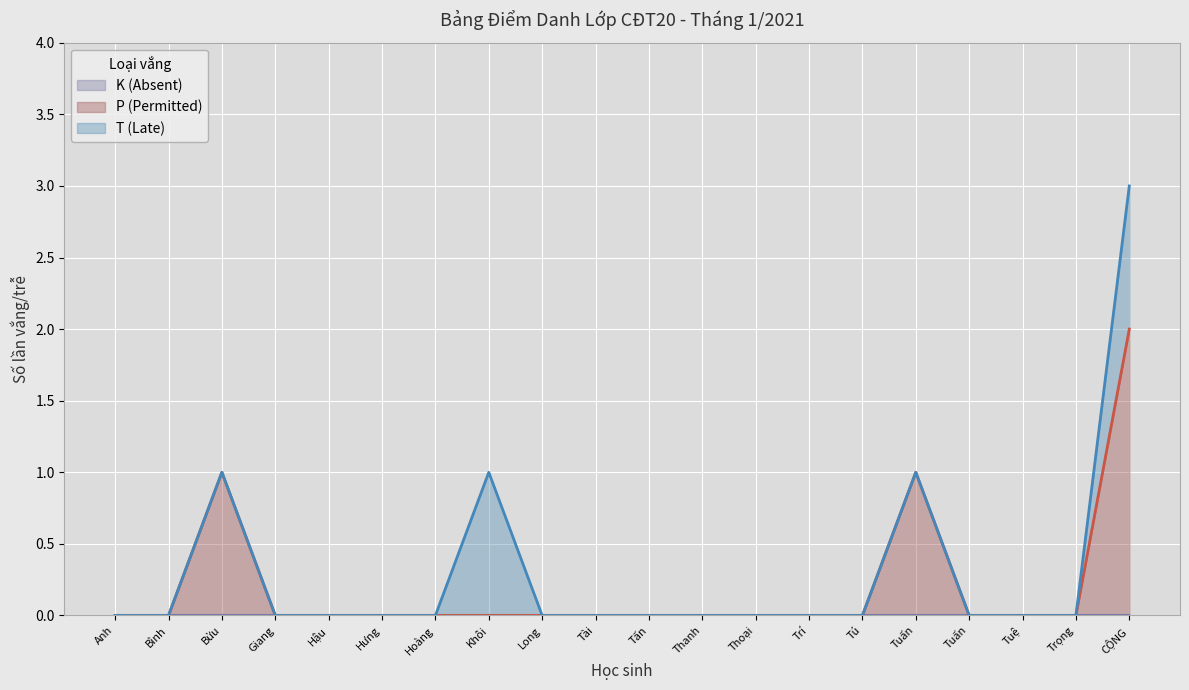

Which label corresponds to the smallest value in the chart?

Trương Hoàng Đức Anh